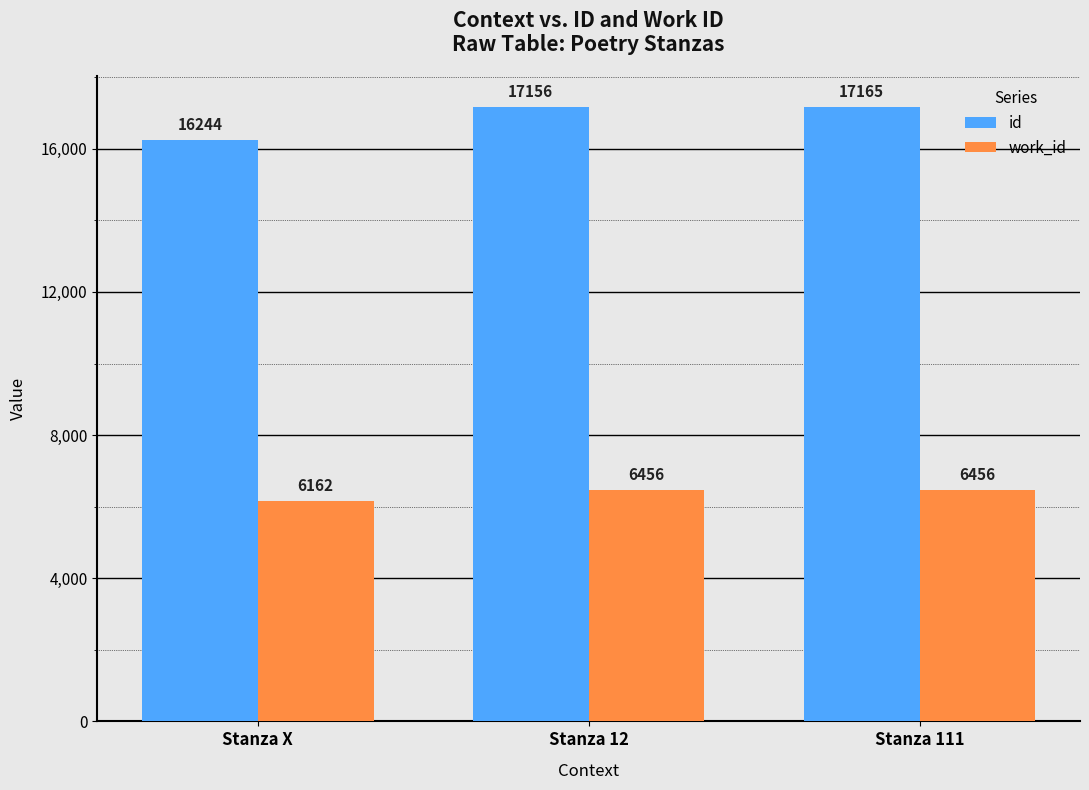

What is the average value of the id series?

16855